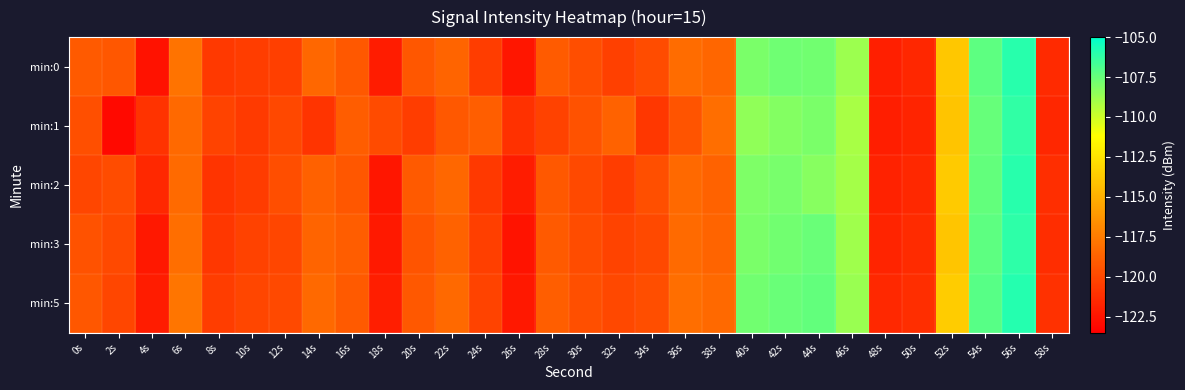

Reading left to right, transcribe all the data shown in this chart.

min:0: 0s=-119.1	2s=-119.3	4s=-122.6	6s=-117.9	8s=-120.7	10s=-120.5	12s=-120.4	14s=-118.5	16s=-119.2	18s=-122.1	20s=-119.3	22s=-118.6	24s=-120.5	26s=-122.4	28s=-119.0	30s=-119.7	32s=-120.3	34s=-119.8	36s=-118.3	38s=-118.6	40s=-108.0	42s=-107.7	44s=-107.8	46s=-108.8	48s=-121.9	50s=-121.6	52s=-113.8	54s=-107.3	56s=-106.0	58s=-121.4
min:1: 0s=-119.7	2s=-123.0	4s=-121.0	6s=-118.4	8s=-120.2	10s=-120.7	12s=-120.0	14s=-120.9	16s=-119.0	18s=-119.8	20s=-120.5	22s=-119.2	24s=-118.9	26s=-121.1	28s=-120.3	30s=-119.5	32s=-118.7	34s=-120.8	36s=-119.4	38s=-118.1	40s=-108.5	42s=-108.2	44s=-108.0	46s=-109.1	48s=-122.0	50s=-121.7	52s=-114.0	54s=-107.5	56s=-106.2	58s=-121.6
min:2: 0s=-120.1	2s=-119.8	4s=-121.5	6s=-118.3	8s=-120.9	10s=-120.6	12s=-119.7	14s=-118.8	16s=-119.3	18s=-122.4	20s=-119.1	22s=-118.5	24s=-120.7	26s=-122.1	28s=-119.2	30s=-119.9	32s=-120.5	34s=-119.6	36s=-118.4	38s=-118.7	40s=-108.1	42s=-107.9	44s=-108.3	46s=-109.0	48s=-121.8	50s=-121.5	52s=-113.7	54s=-107.4	56s=-106.0	58s=-121.2
min:3: 0s=-119.5	2s=-119.9	4s=-122.3	6s=-118.1	8s=-120.8	10s=-120.3	12s=-120.1	14s=-118.6	16s=-119.0	18s=-122.2	20s=-119.4	22s=-118.7	24s=-120.4	26s=-122.5	28s=-119.1	30s=-119.8	32s=-120.2	34s=-119.9	36s=-118.3	38s=-118.6	40s=-108.0	42s=-107.8	44s=-107.6	46s=-108.9	48s=-121.7	50s=-121.4	52s=-113.9	54s=-107.3	56s=-106.1	58s=-121.3
min:5: 0s=-119.3	2s=-120.1	4s=-122.1	6s=-117.8	8s=-120.5	10s=-120.1	12s=-119.9	14s=-118.4	16s=-119.1	18s=-122.0	20s=-119.2	22s=-118.4	24s=-120.2	26s=-122.3	28s=-118.9	30s=-119.6	32s=-120.0	34s=-119.7	36s=-118.1	38s=-118.4	40s=-107.8	42s=-107.6	44s=-107.4	46s=-108.7	48s=-121.5	50s=-121.2	52s=-113.6	54s=-107.1	56s=-105.9	58s=-121.1